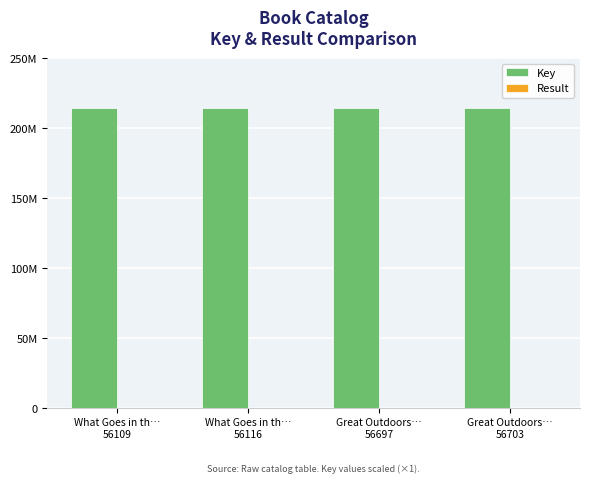

Are the bars grouped side by side (vs. stacked)?

Yes